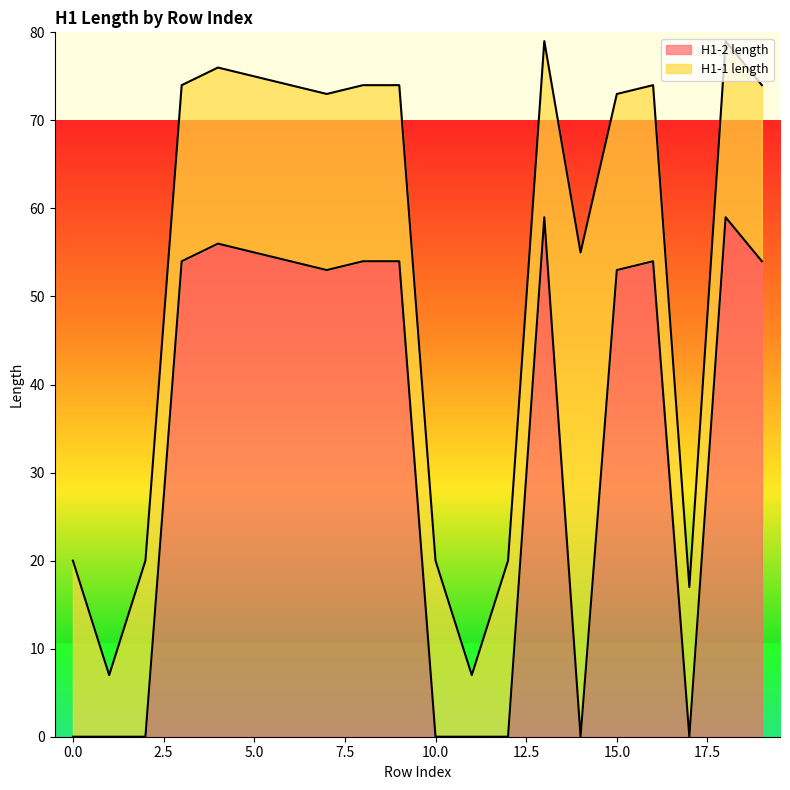

The value at 1 is -37. True or false?

False